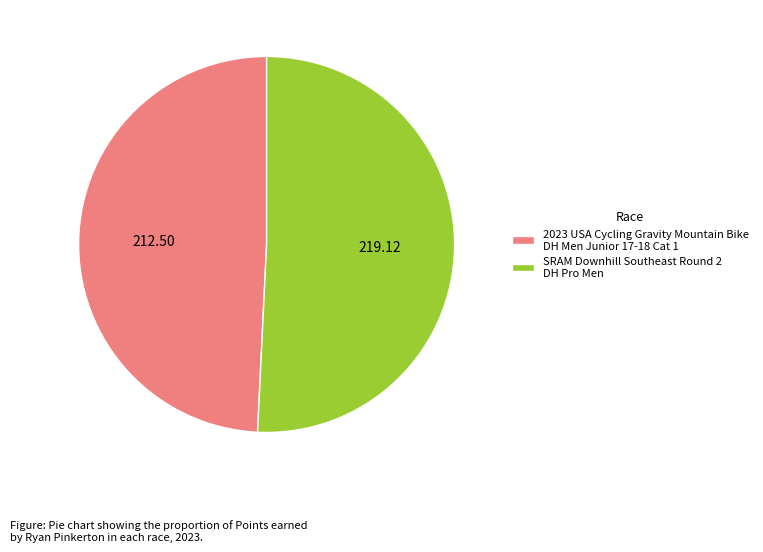

What is the largest slice in the pie chart?

SRAM Downhill Southeast Round 2 DH Pro Men